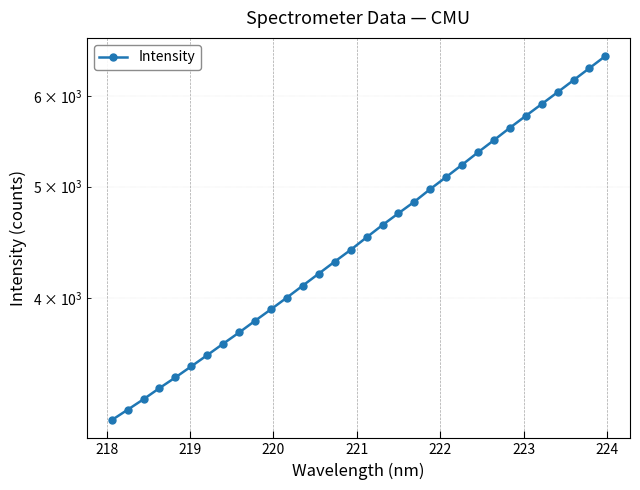

The value at 18 is 1189.5. True or false?

False